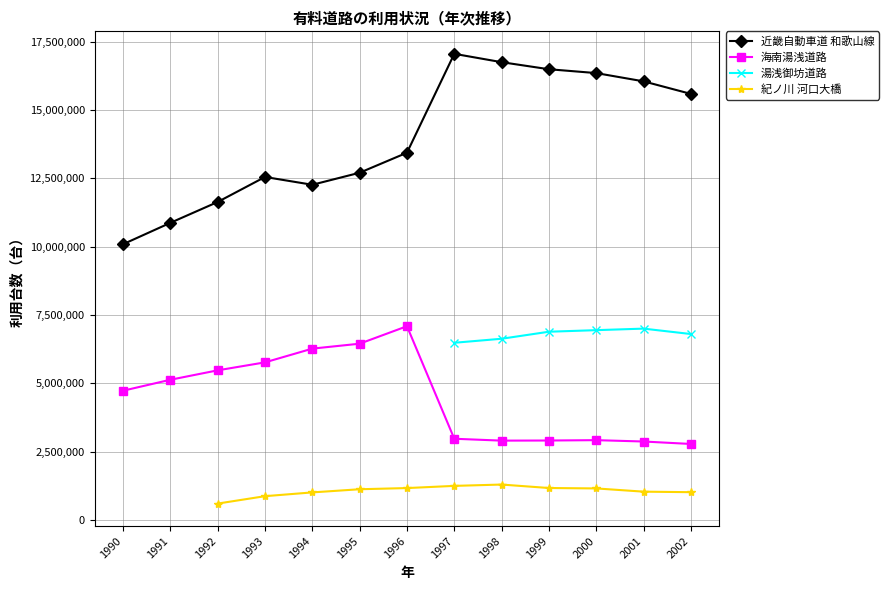

What is the spread (max minus min) of values at 1994?

11252358.0